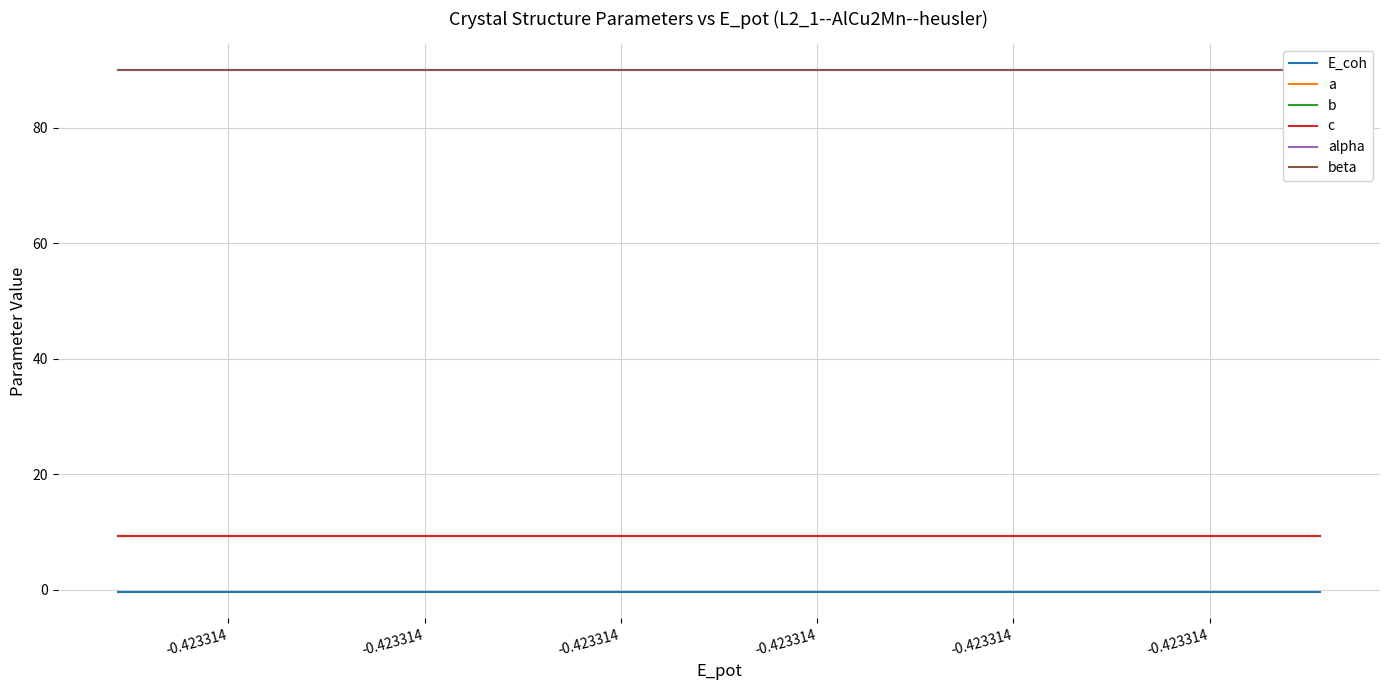

What are all the series names shown in the legend?

E_coh, a, b, c, alpha, beta